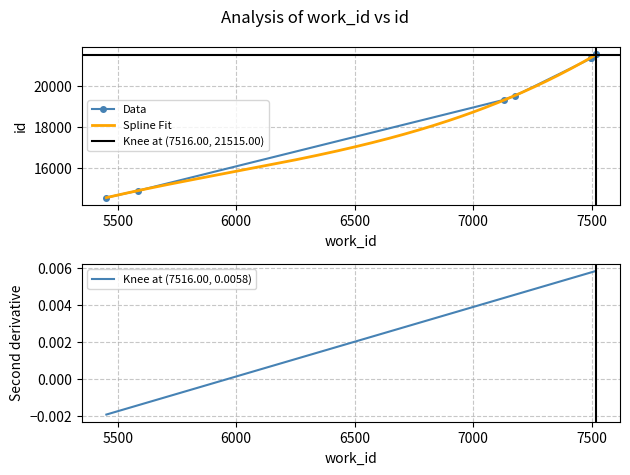

What is the change in value from 5452 to 5586?

+336